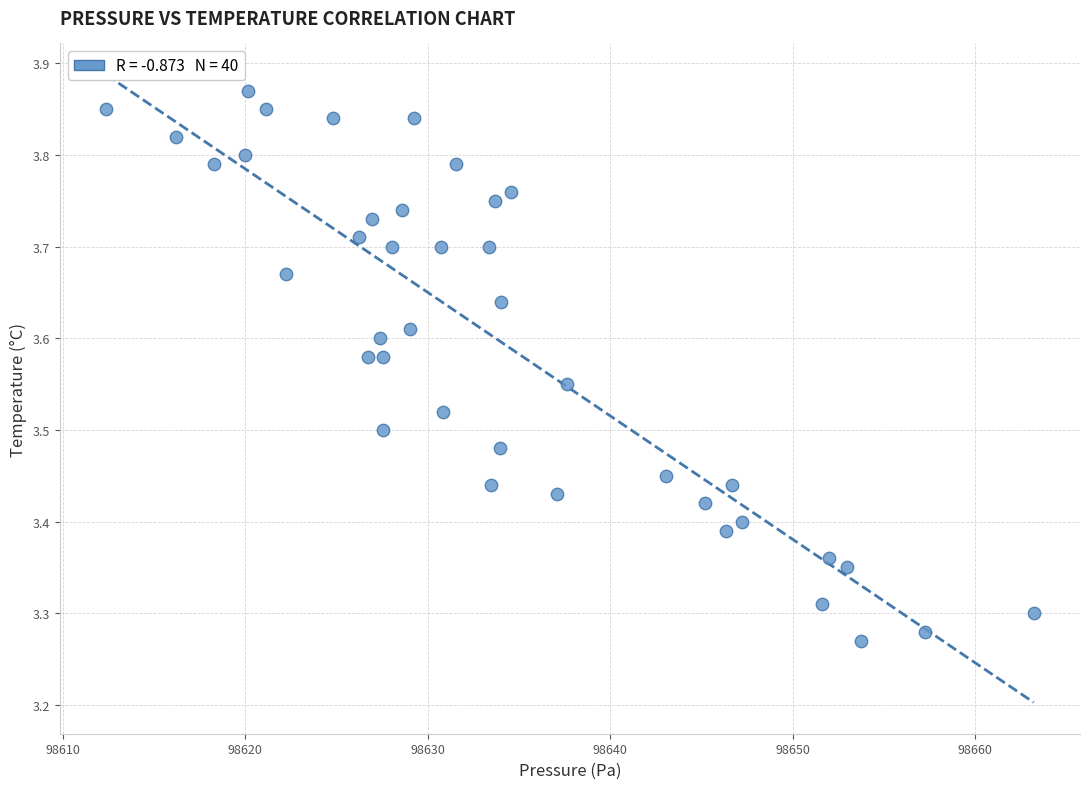

What is the range of X values (max minus min)?

50.8